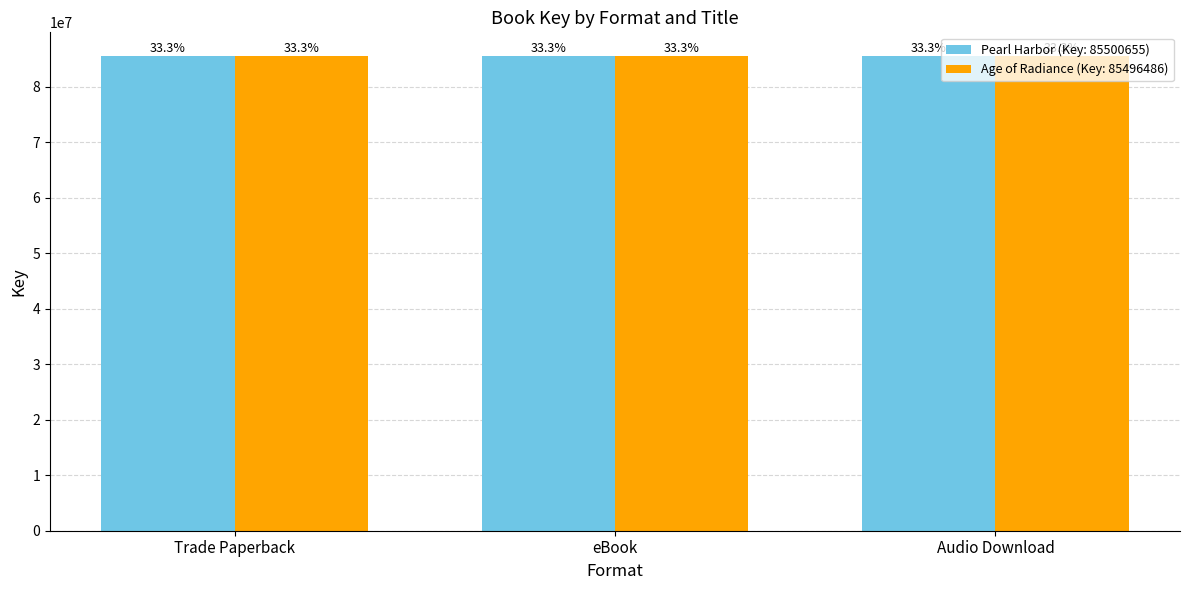

The Pearl Harbor (Key: 85500655) series shows 47240732 at eBook. True or false?

False